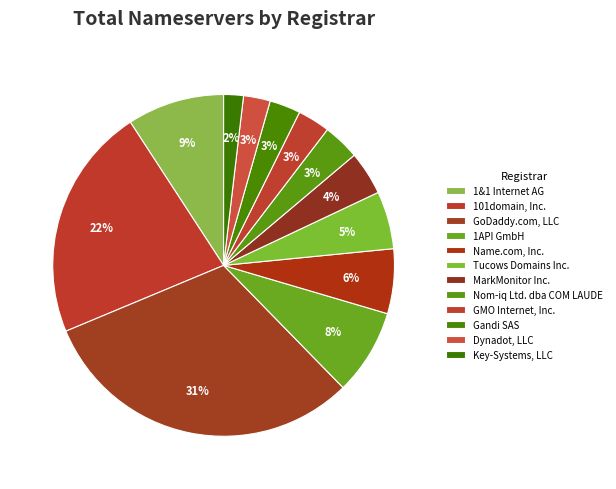

Count the number of slices in the pie.

12